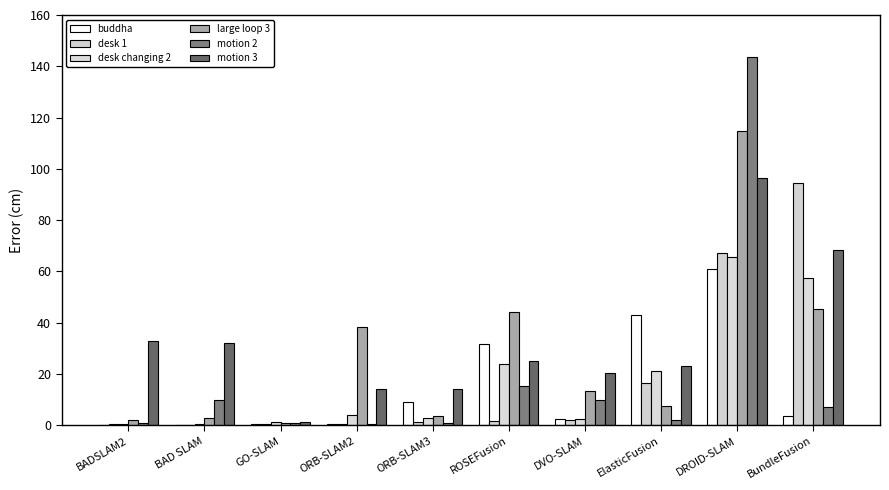

What is the difference between the highest and lowest values at BAD SLAM?

31.8